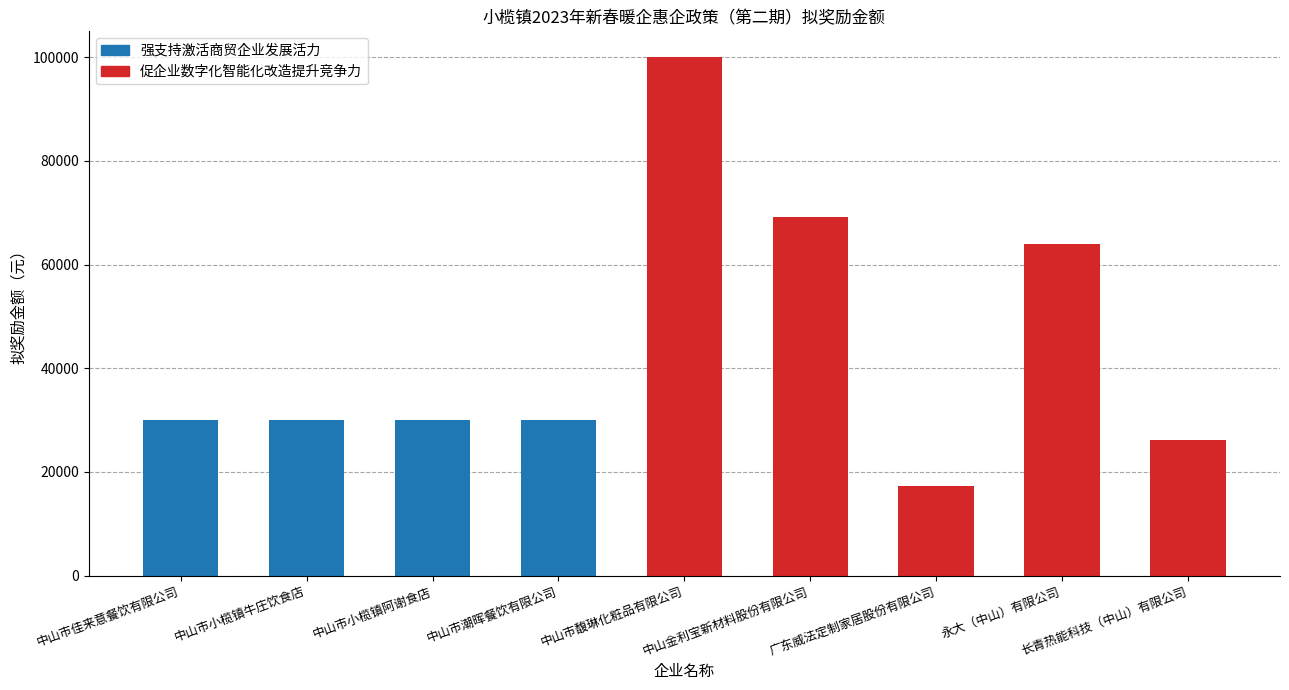

How many categories are shown in the chart?

9